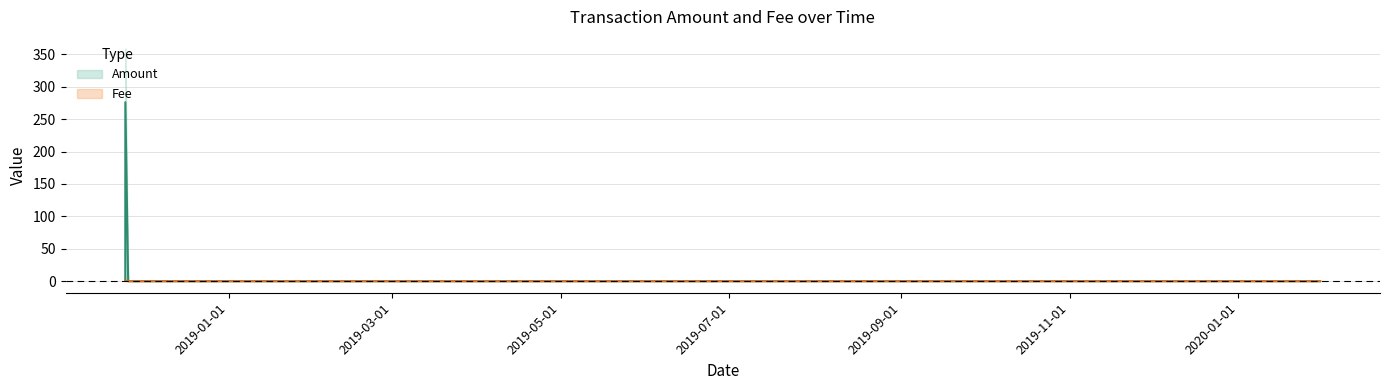

True or false: Fee has a value of 0.5 at 2018-11-24 15:36:33.

False